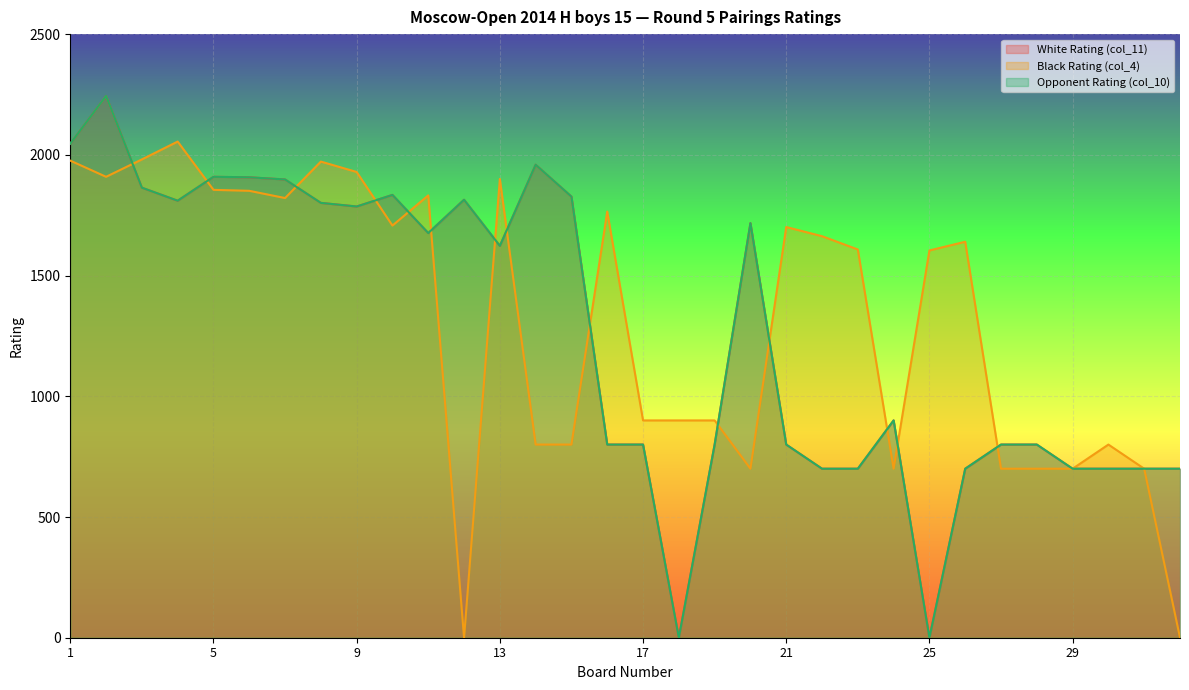

Where is the first local minimum for White Rating (col_11)?

4